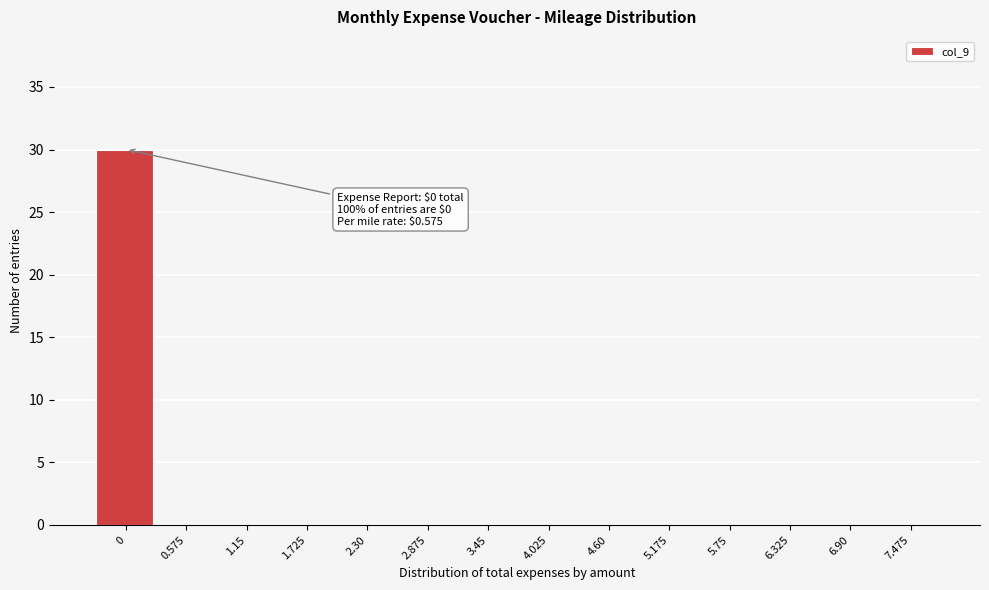

Reading left to right, list all the values displayed in this chart.

0=30	0.575=0	1.15=0	1.725=0	2.30=0	2.875=0	3.45=0	4.025=0	4.60=0	5.175=0	5.75=0	6.325=0	6.90=0	7.475=0